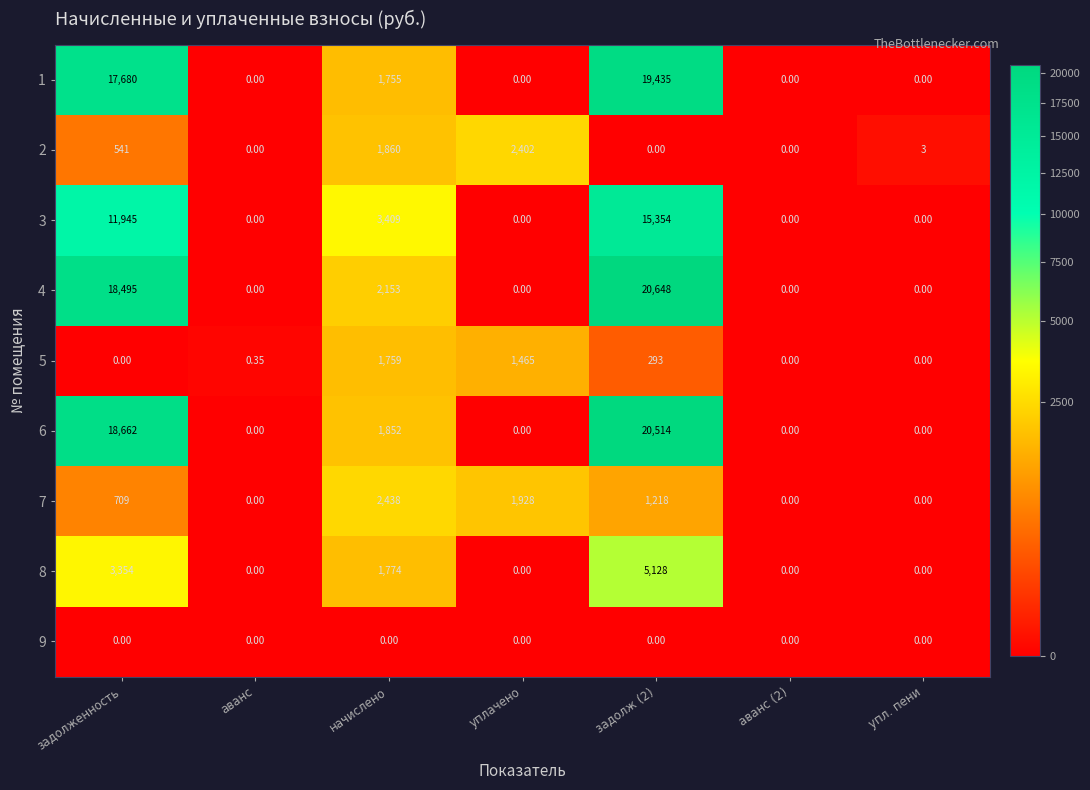

How many positive values does the 6 series have?

3